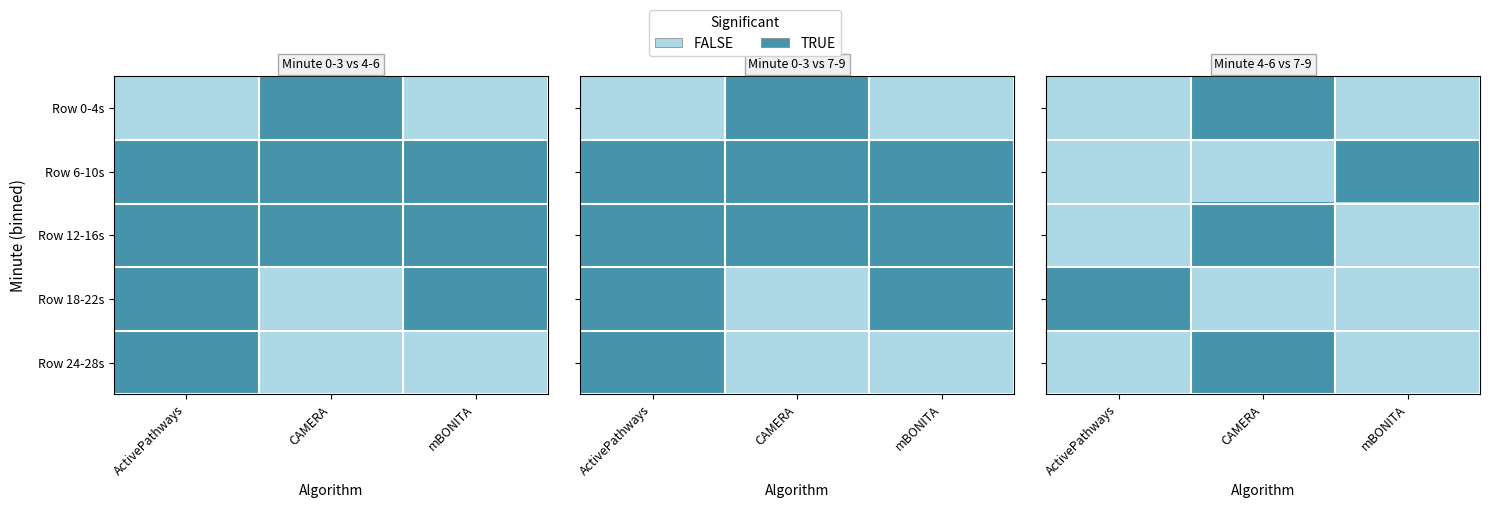

At ActivePathways, list the series in order from largest to smallest.

Row 18-22s, Row 0-4s, Row 6-10s, Row 12-16s, Row 24-28s